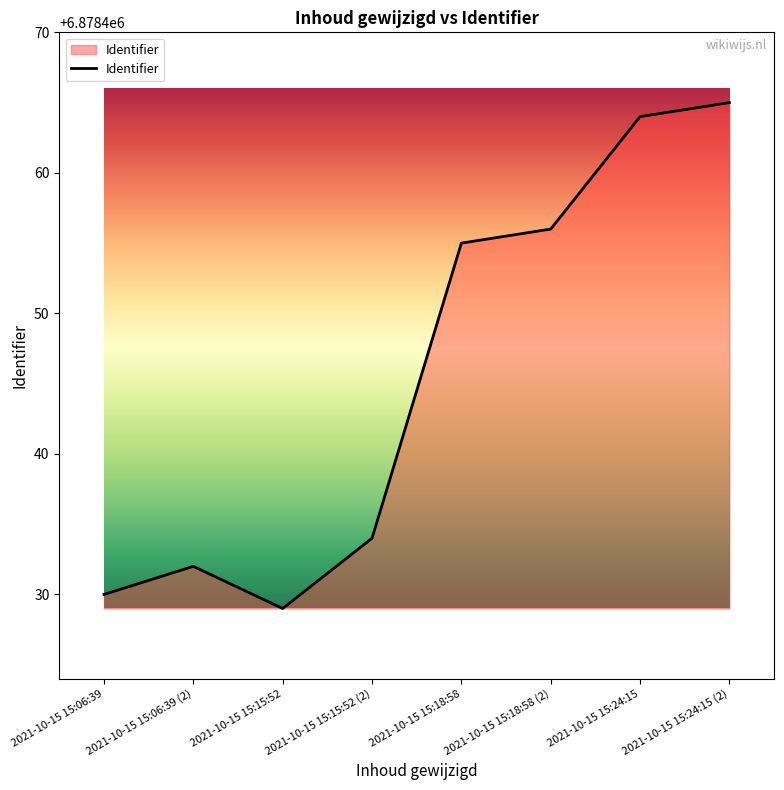

What is the change in value from 2021-10-15 15:06:39 to 2021-10-15 15:18:58?

+25